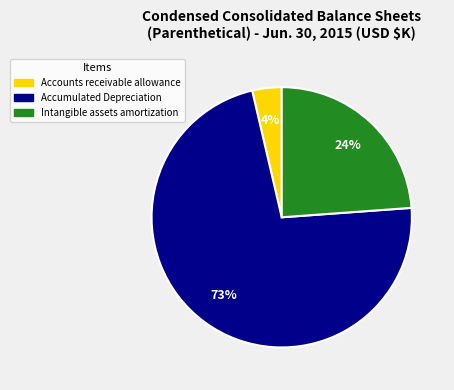

Does Accumulated Depreciation represent more than half of the total?

Yes